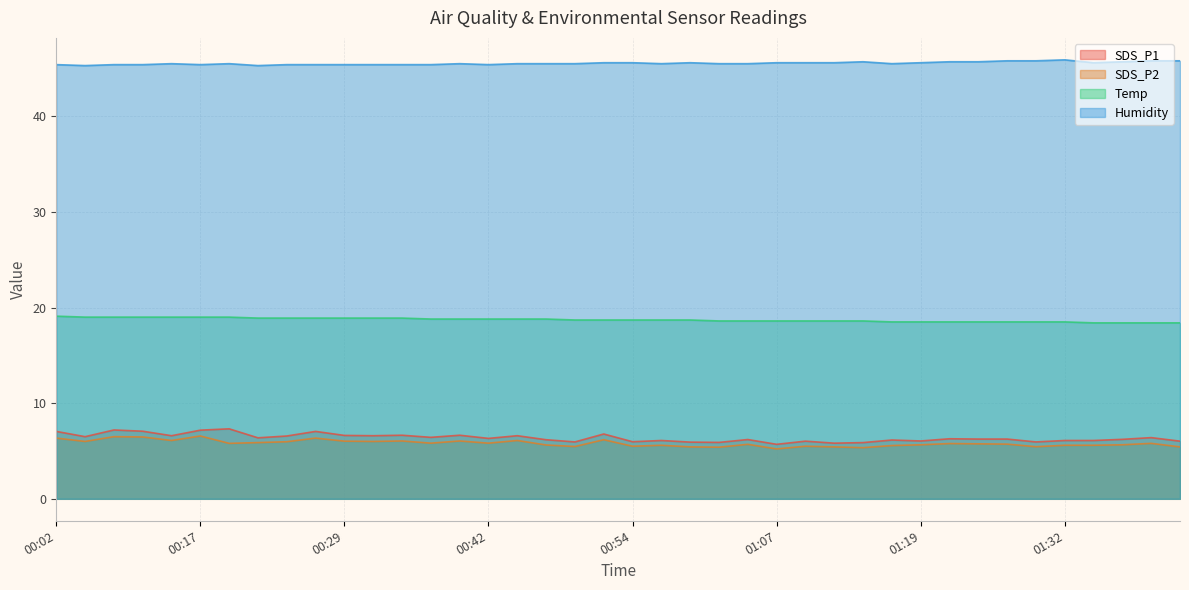

List the labels in order of Temp value, largest first.

00:02, 00:04, 00:07, 00:09, 00:12, 00:17, 00:19, 00:22, 00:25, 00:27, 00:29, 00:32, 00:34, 00:37, 00:39, 00:42, 00:44, 00:47, 00:49, 00:52, 00:54, 00:57, 00:59, 01:02, 01:04, 01:07, 01:09, 01:12, 01:14, 01:17, 01:19, 01:22, 01:25, 01:27, 01:30, 01:32, 01:35, 01:37, 01:40, 01:43